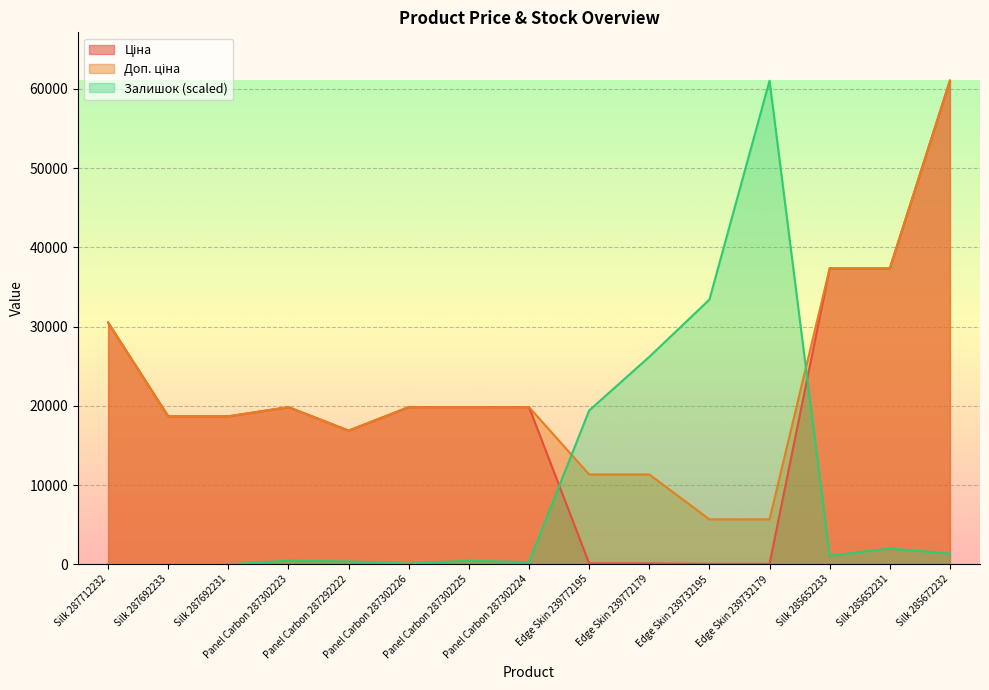

What is the spread (max minus min) of values at Silk 285672232?

59670.6